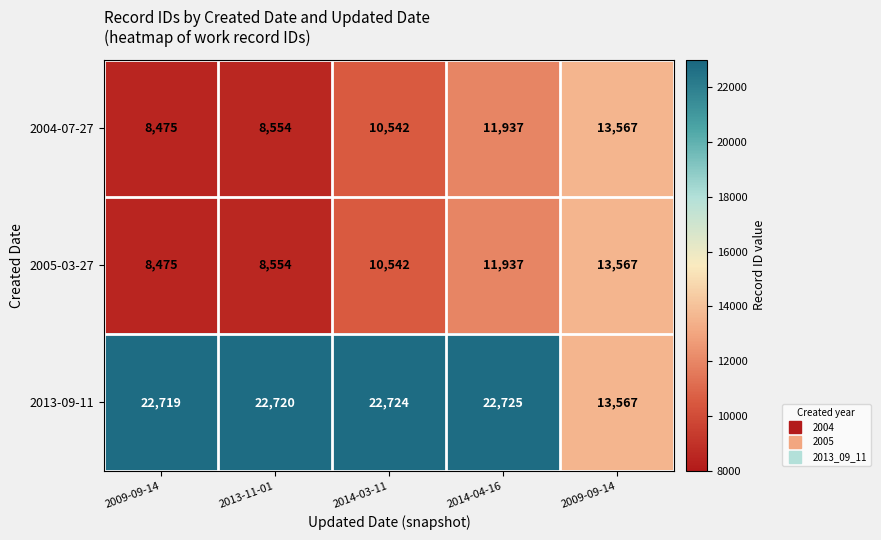

At 2009-09-14, list the series in order from smallest to largest.

2004-07-27, 2005-03-27, 2013-09-11